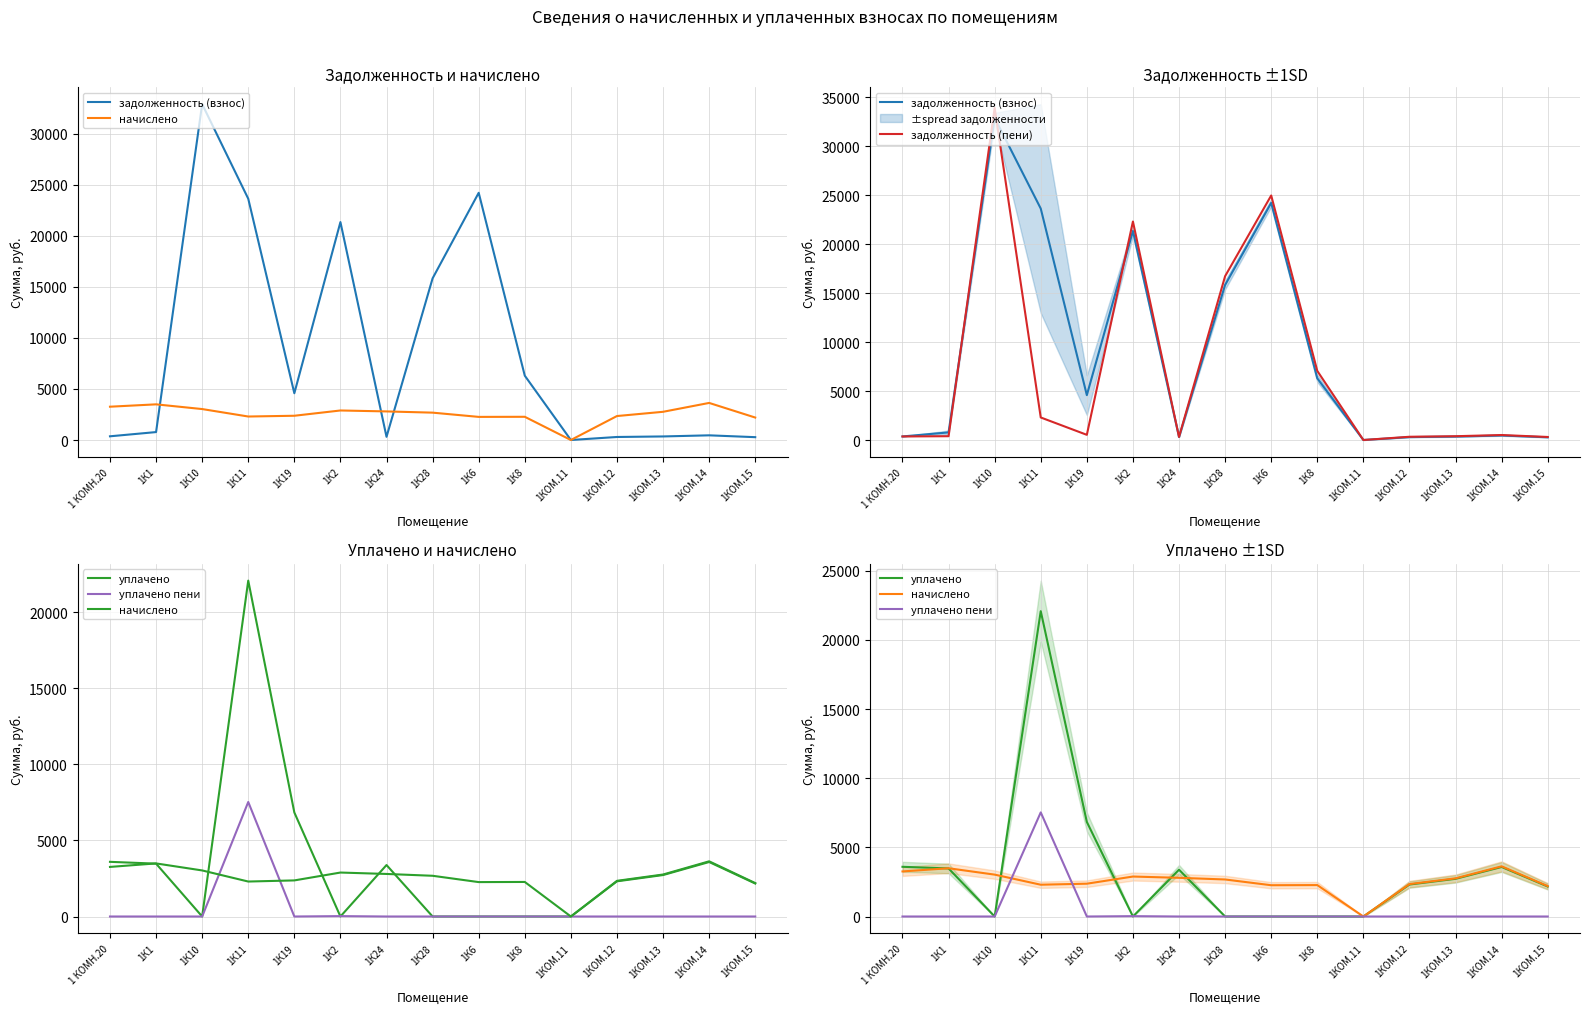

True or false: начислено has a value of 912.5 at 1КОМ.12.

False